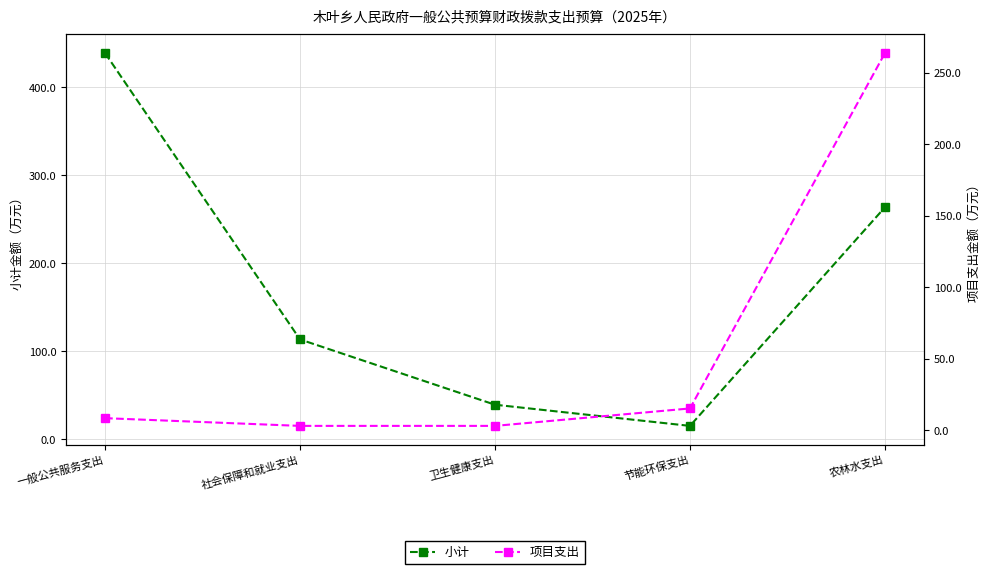

How many data points does each series have?

5